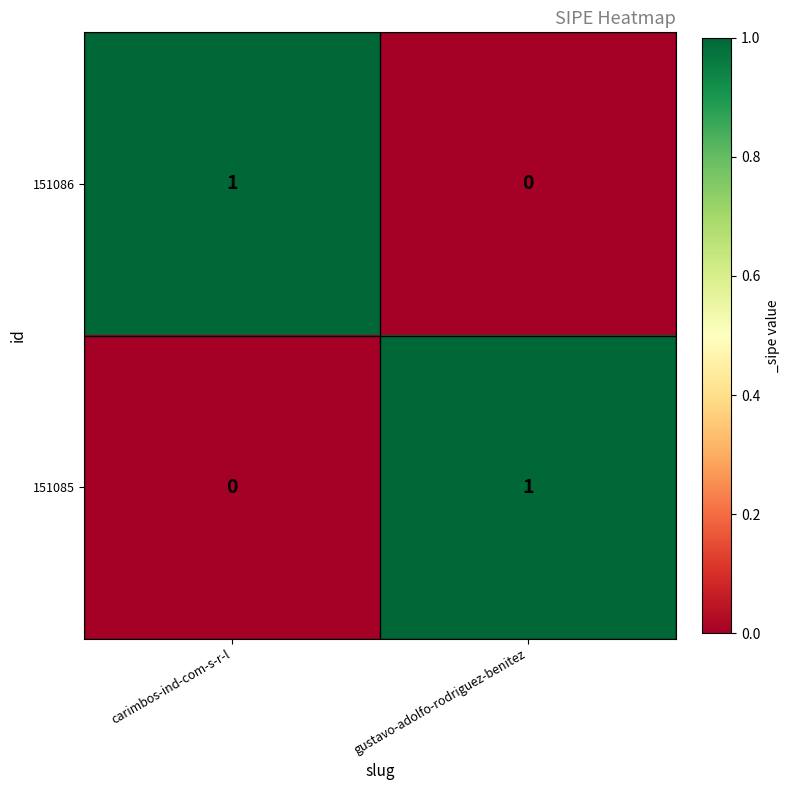

At which label does 151086 reach its peak?

carimbos-ind-com-s-r-l